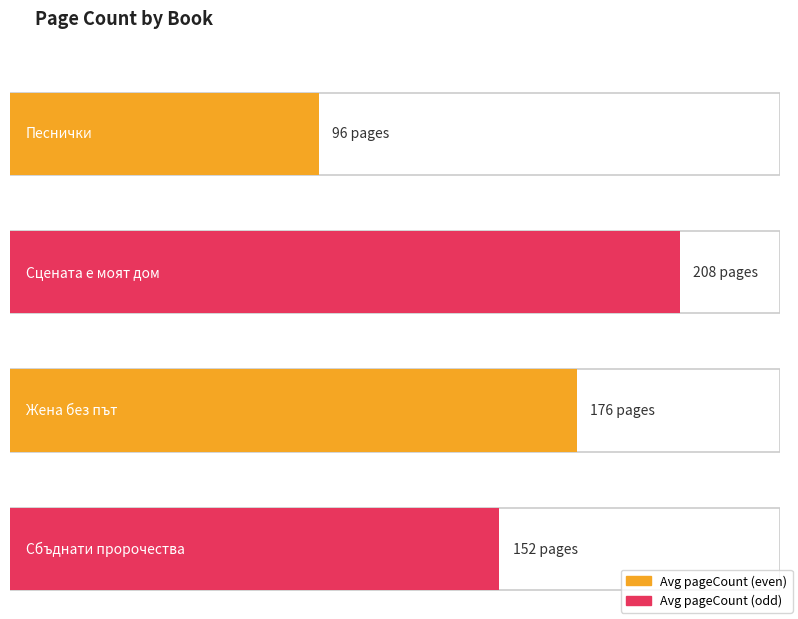

List the labels in order of value, smallest first.

Песнички, Сбъднати пророчества, Жена без път, Сцената е моят дом